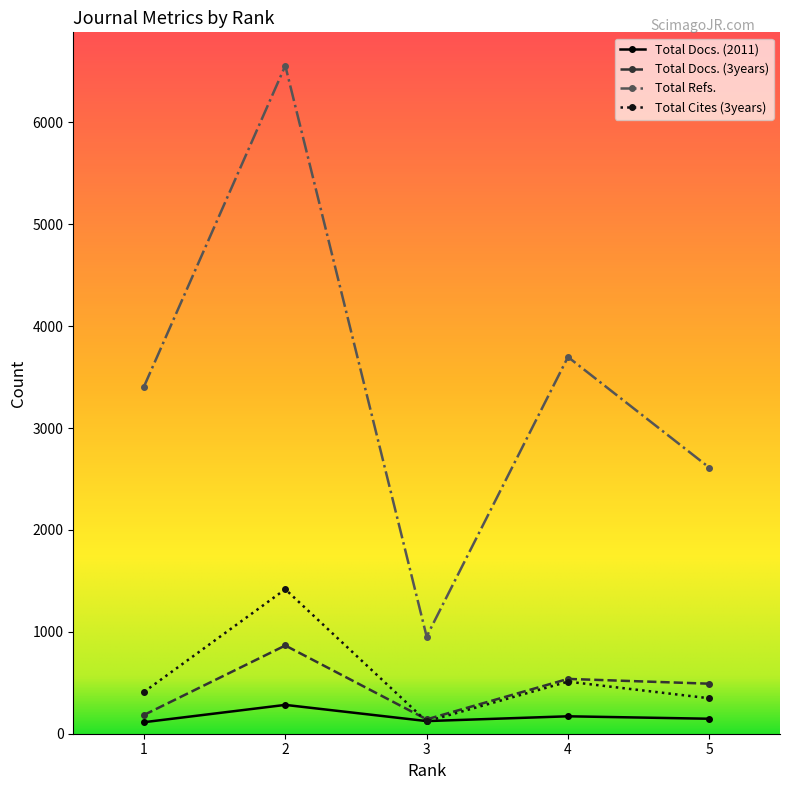

The value of Total Refs. at 5 is 2612. True or false?

True